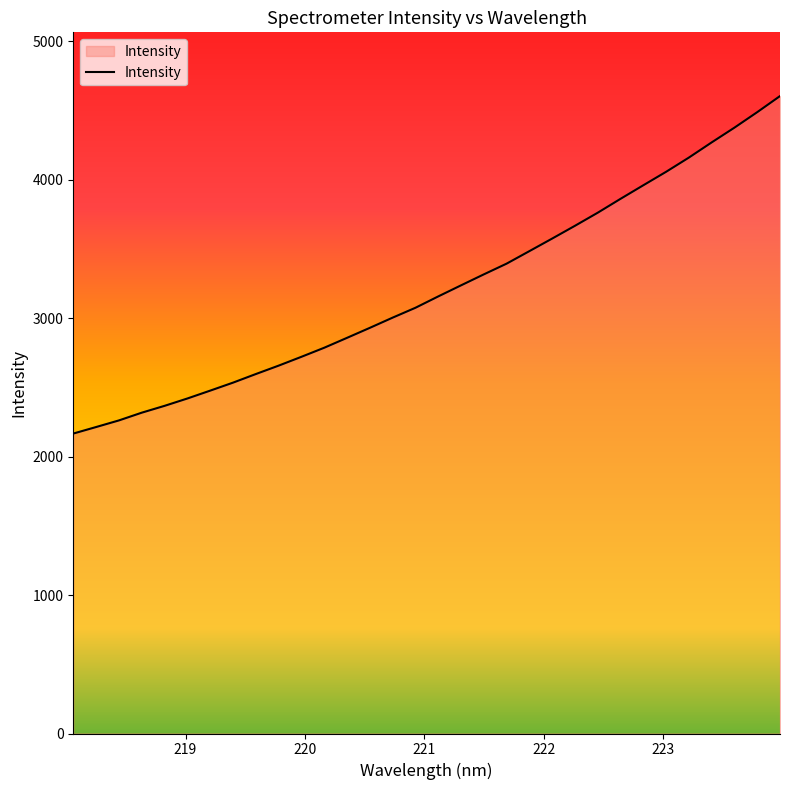

How many lines are shown in the chart?

1